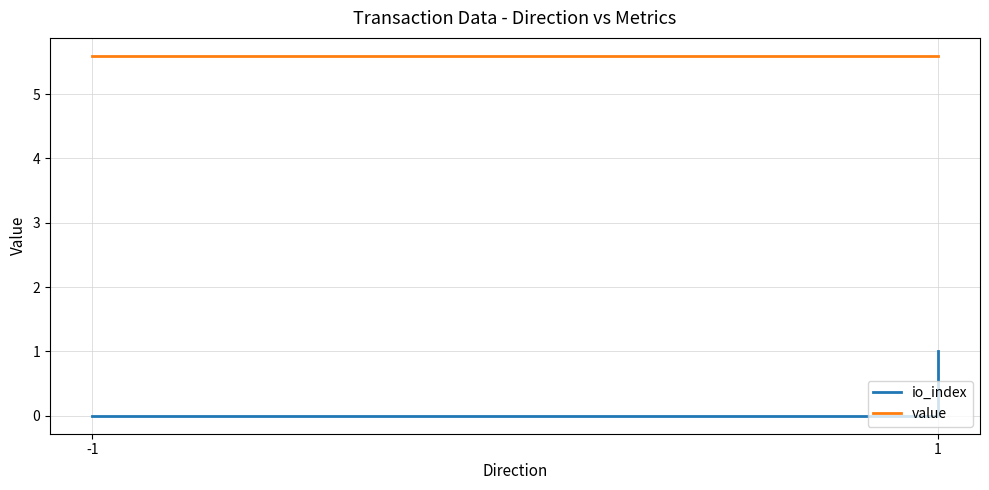

What are all the series names shown in the legend?

io_index, value